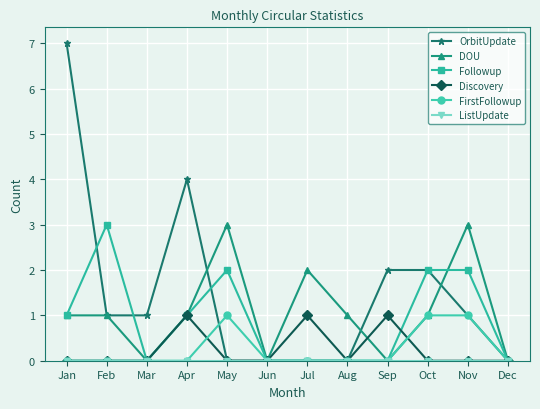

The DOU series shows 0 at Dec. True or false?

True